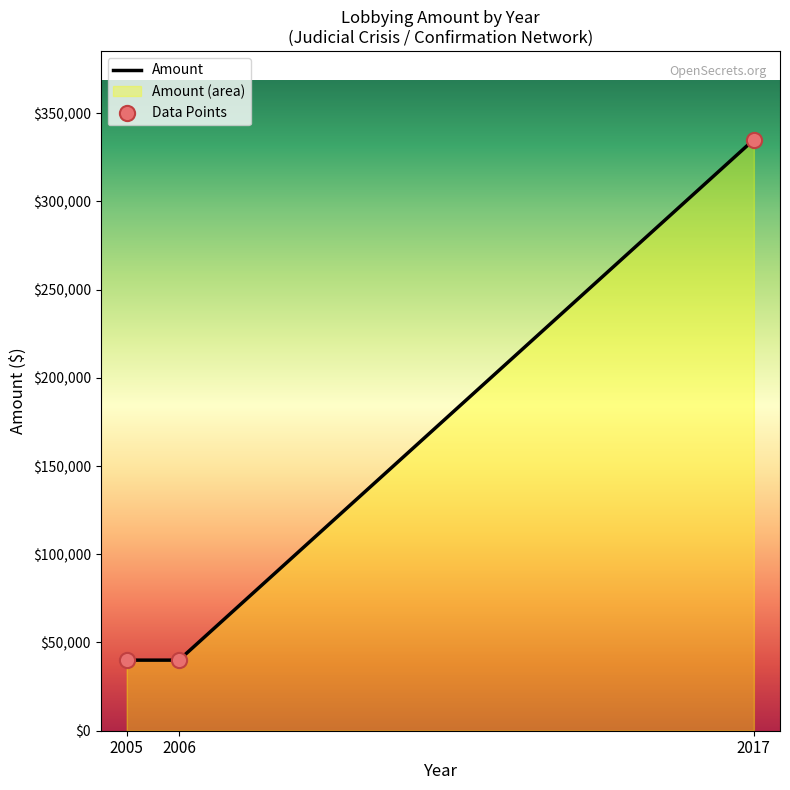

What is the highest value of the Amount series?

335000.0